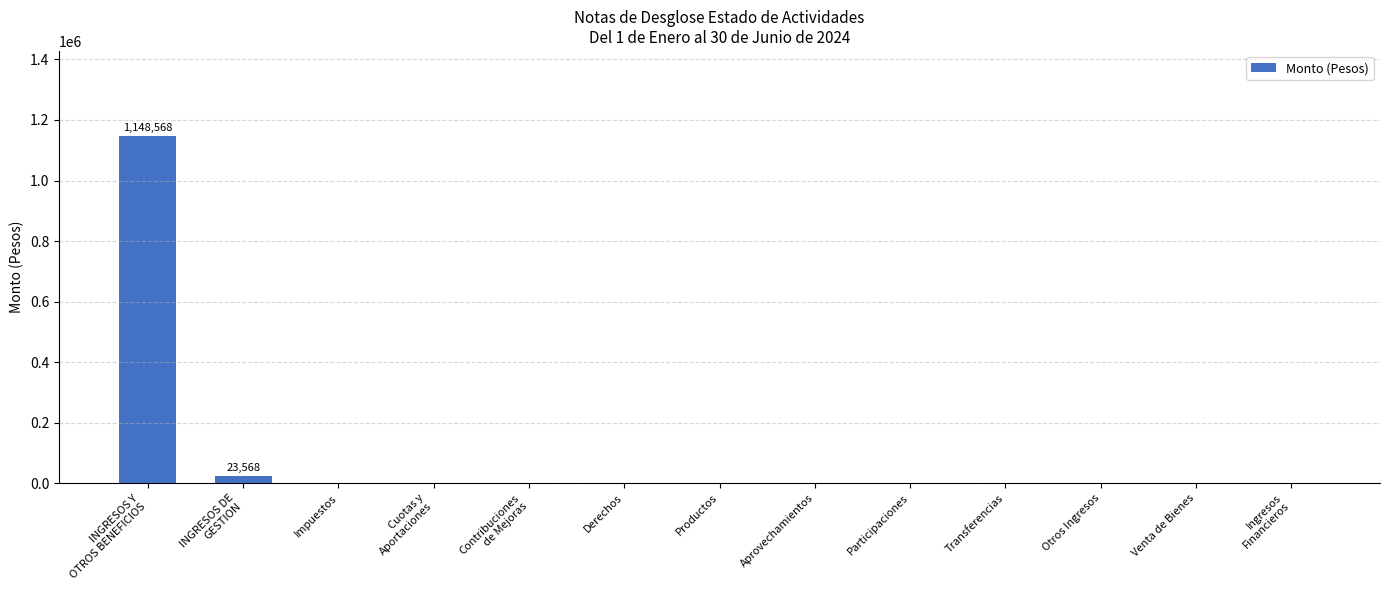

The value at Aprovechamientos is 784999. True or false?

False